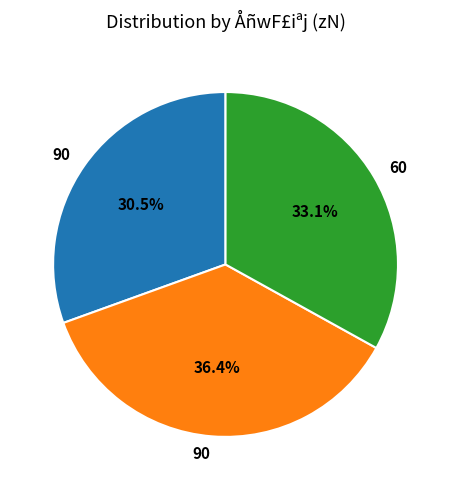

To the nearest percent, what is the average slice percentage?

33%